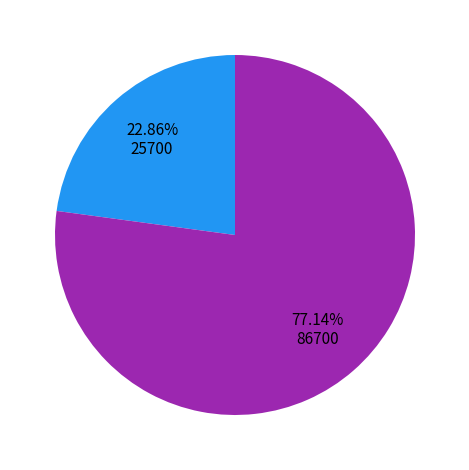

Count the number of slices in the pie.

2